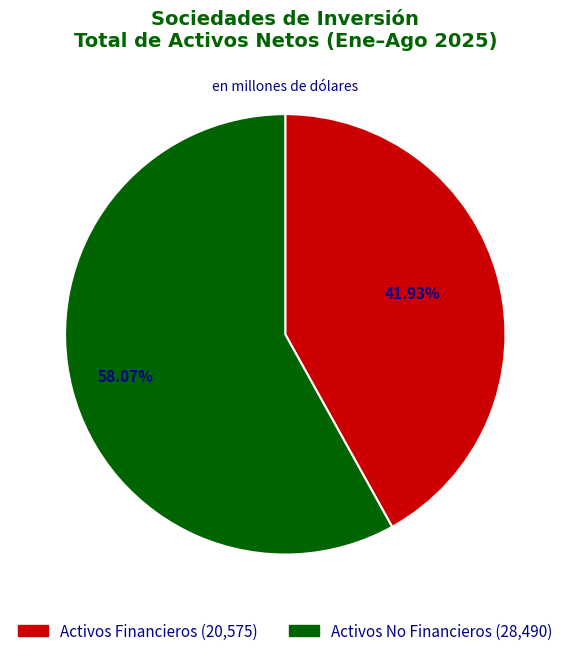

How many slices are in this pie chart?

2